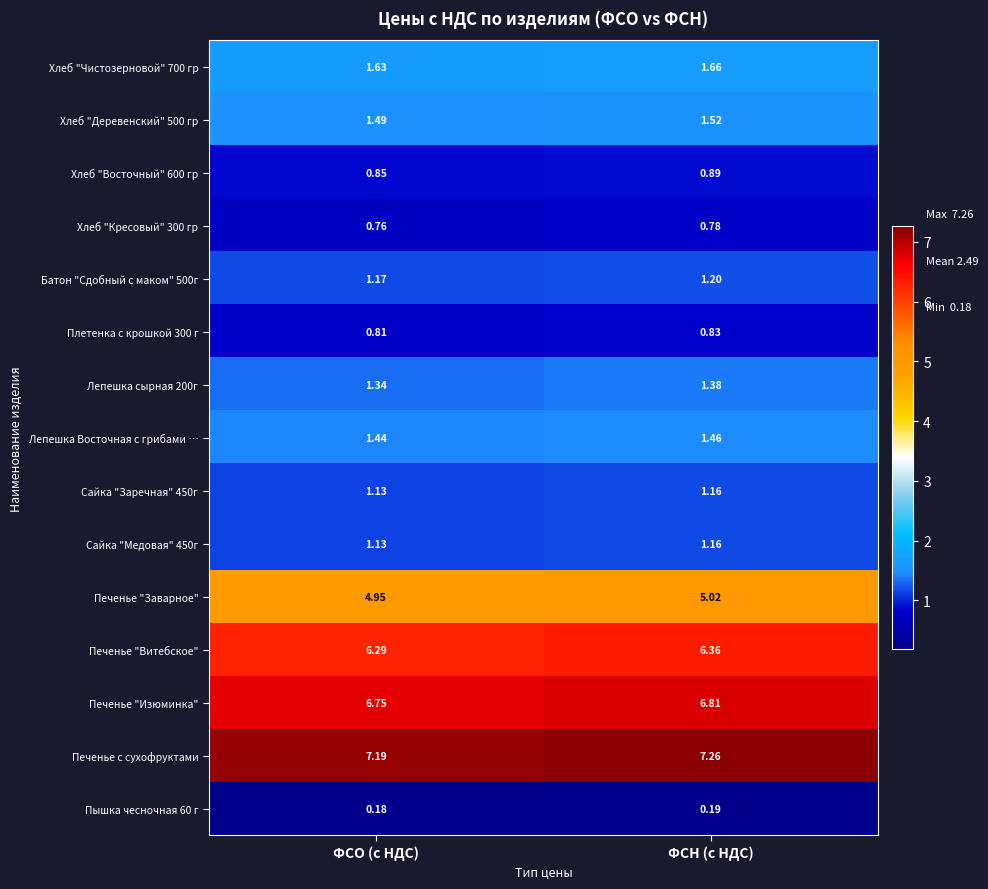

At how many categories does at least one series exceed 6?

2